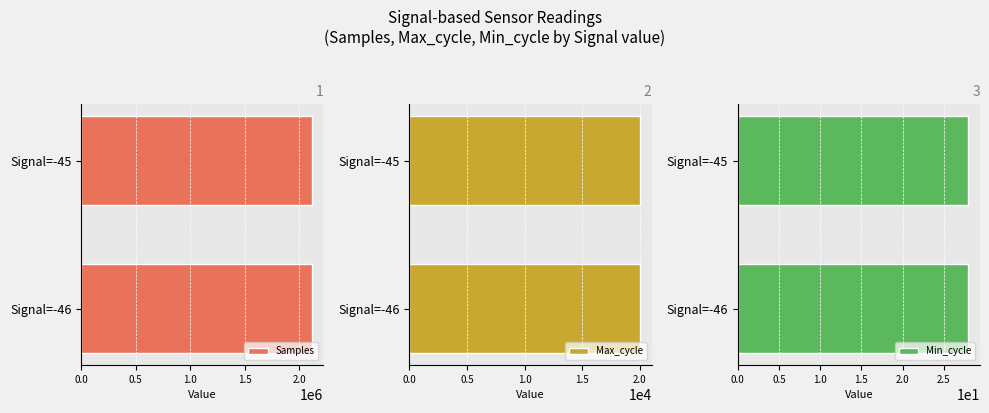

What is the average value of the Samples series?

2115051.3